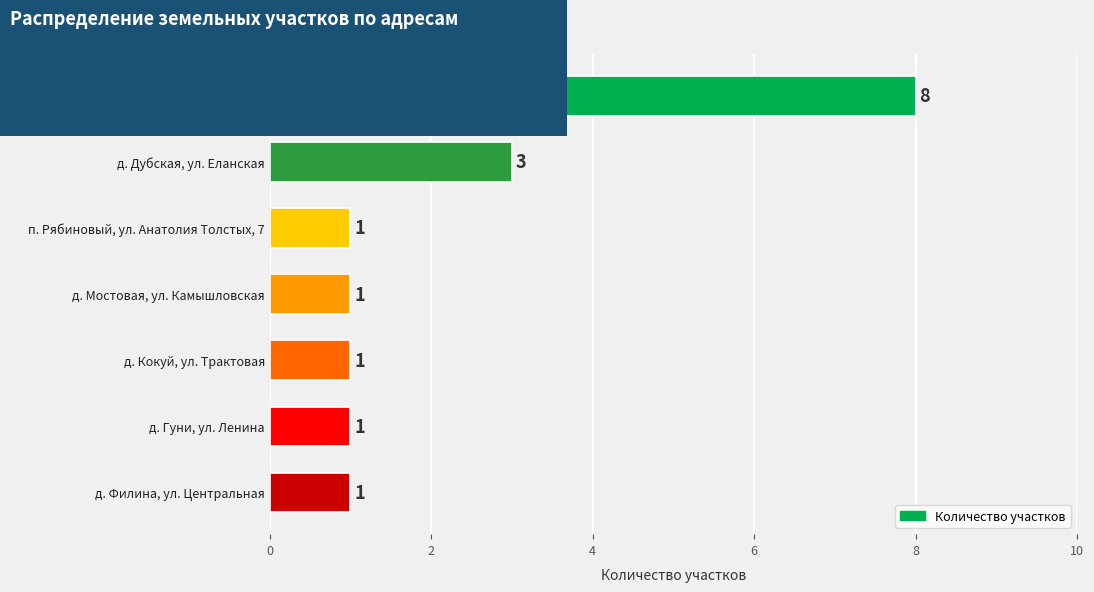

Count the number of data series in this chart.

1